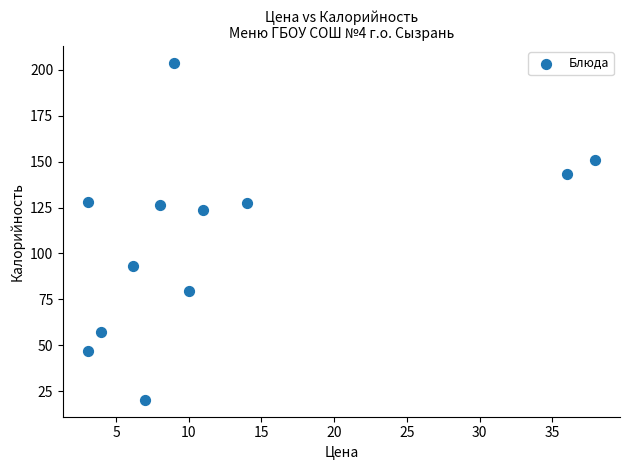

What Y value in the scatter plot is closest to 111?

123.5